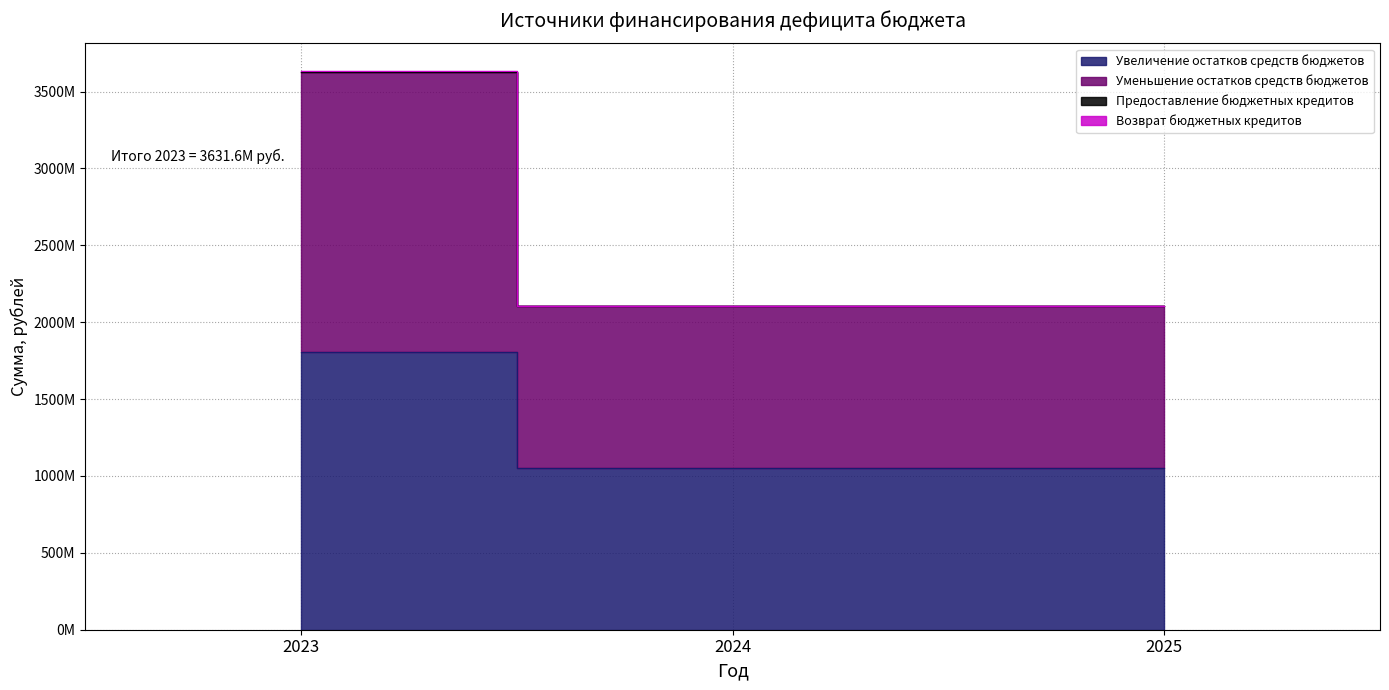

Does the chart display data point markers on the line(s)?

No